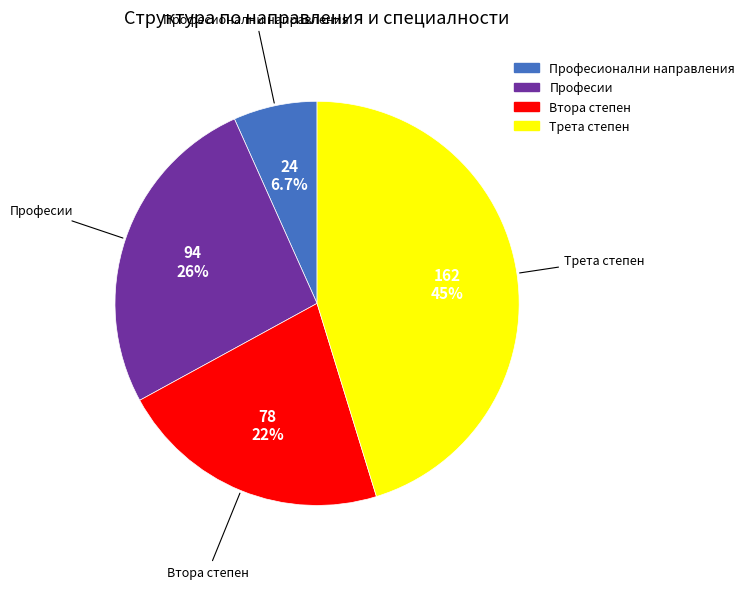

Is Професионални направления the majority of the pie?

No